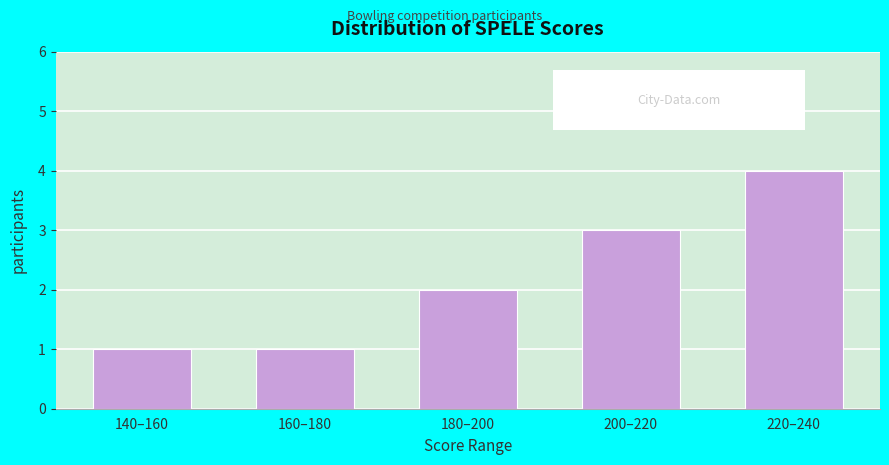

Reading left to right, list all the values displayed in this chart.

1	1	2	3	4